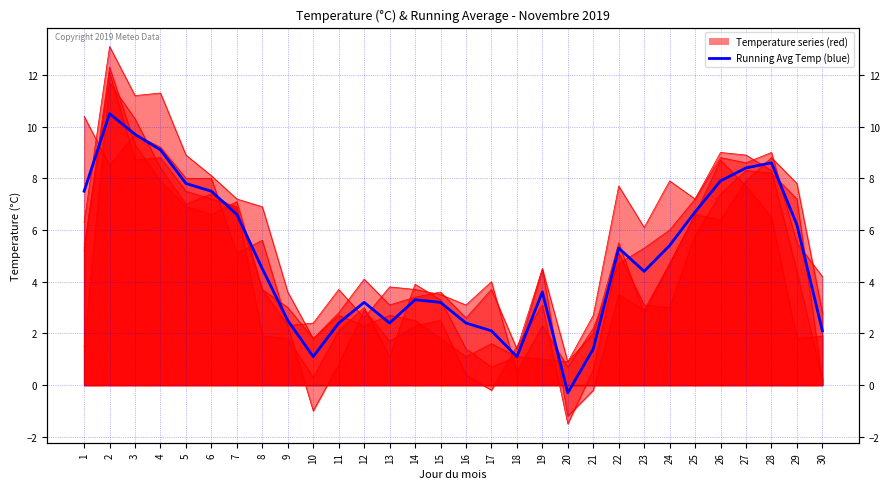

The value at 26 is 7.9. True or false?

True